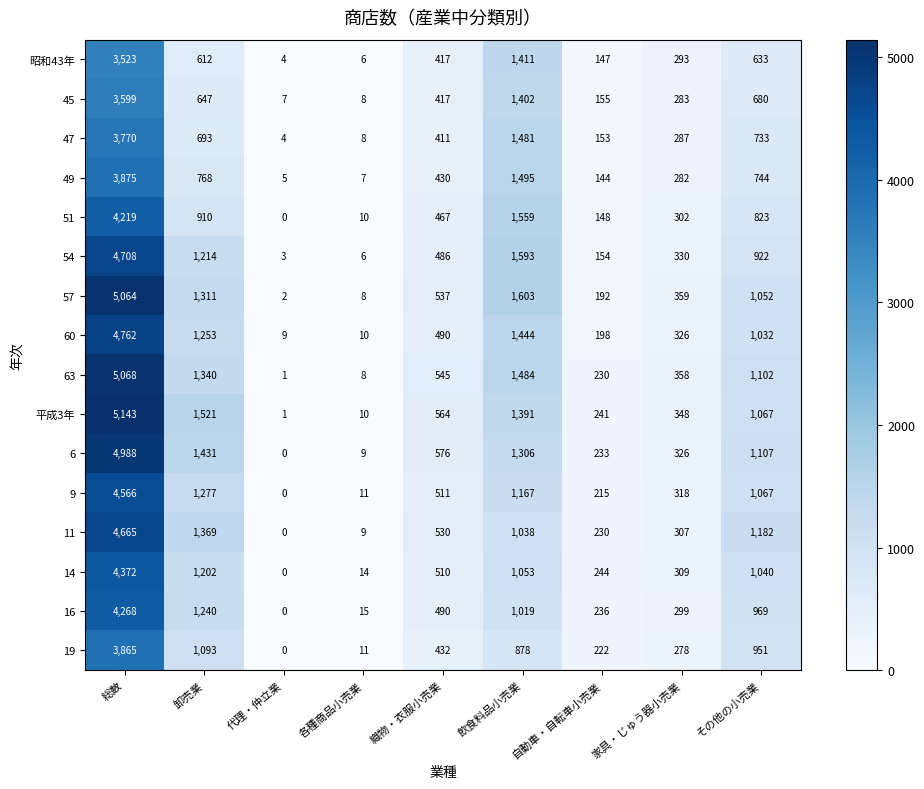

What is the difference between the highest and lowest values at 家具・じゅう器小売業?

81